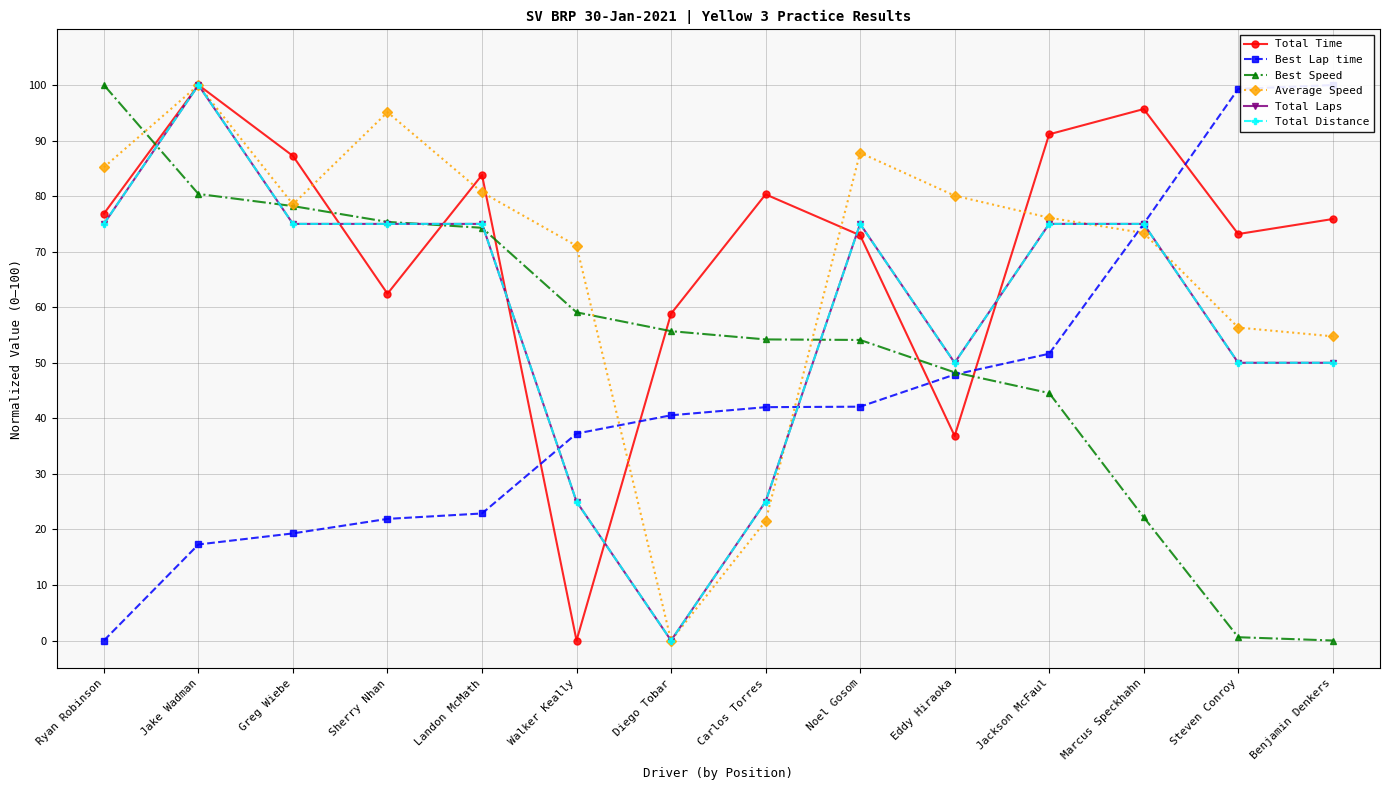

Is the value of Best Speed at Jackson McFaul greater than the value of Average Speed at Carlos Torres?

Yes